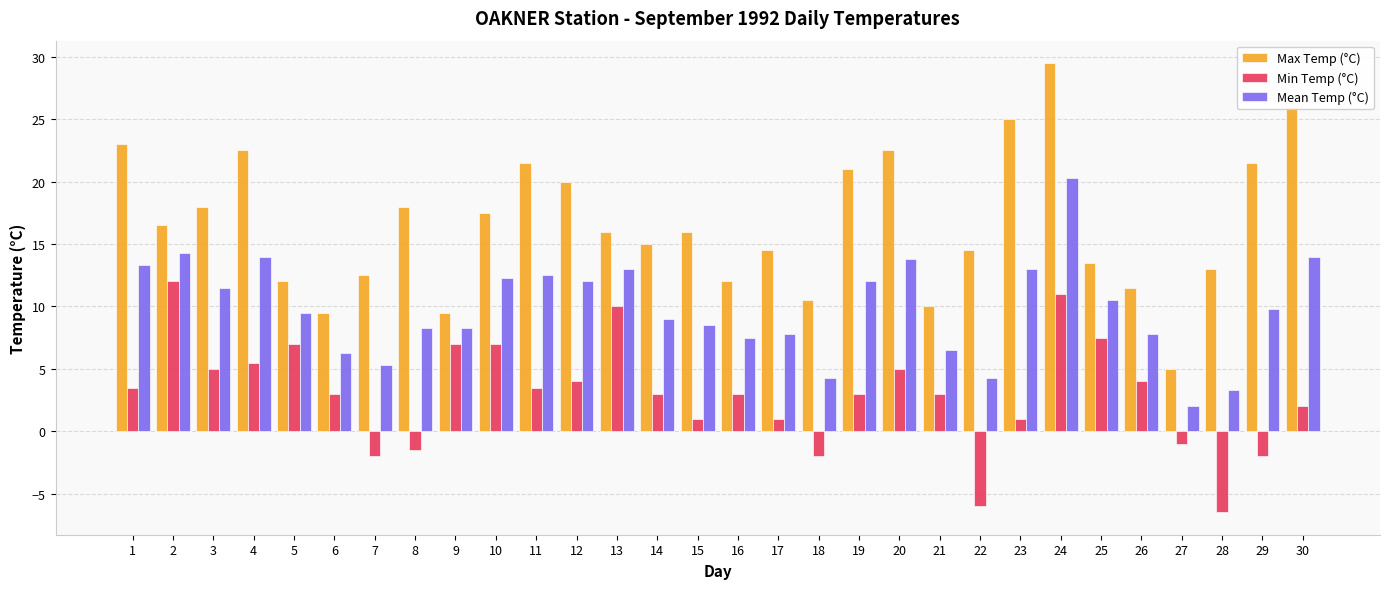

Rank the series at 16 from highest to lowest value.

Max Temp (°C), Mean Temp (°C), Min Temp (°C)